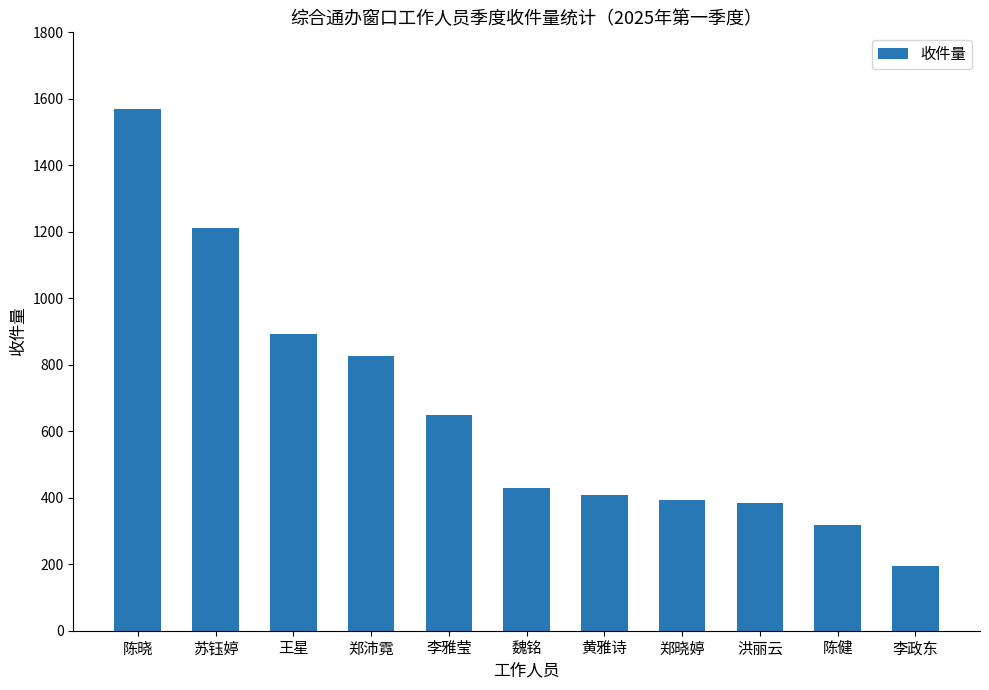

Where is the data nearest to the value 881?

王星